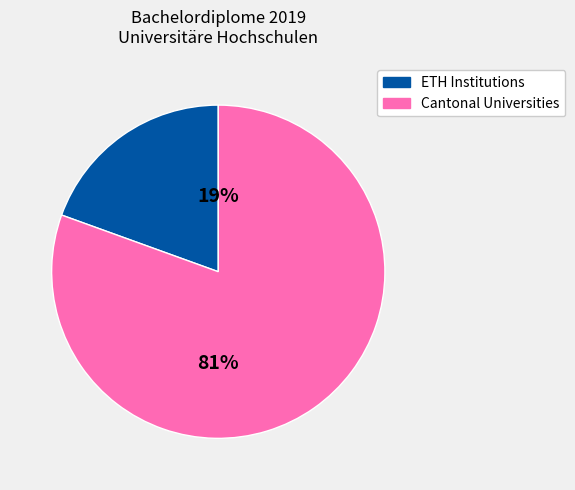

To the nearest percent, what is the average slice percentage?

50%